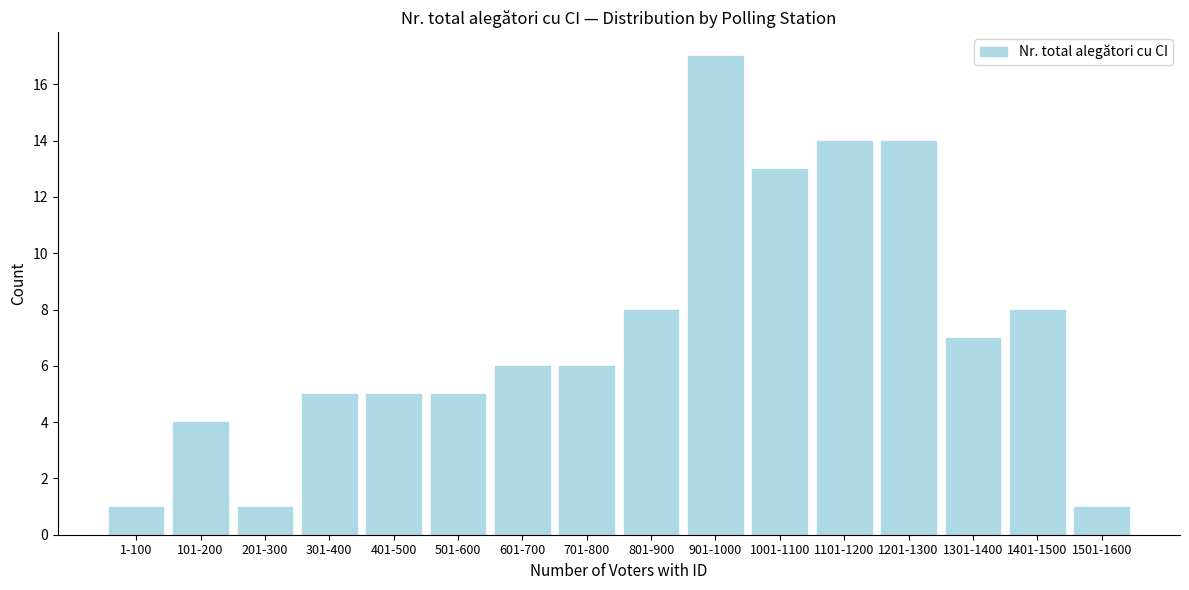

Reading left to right, extract all data points from this chart.

1-100=1	101-200=4	201-300=1	301-400=5	401-500=5	501-600=5	601-700=6	701-800=6	801-900=8	901-1000=17	1001-1100=13	1101-1200=14	1201-1300=14	1301-1400=7	1401-1500=8	1501-1600=1